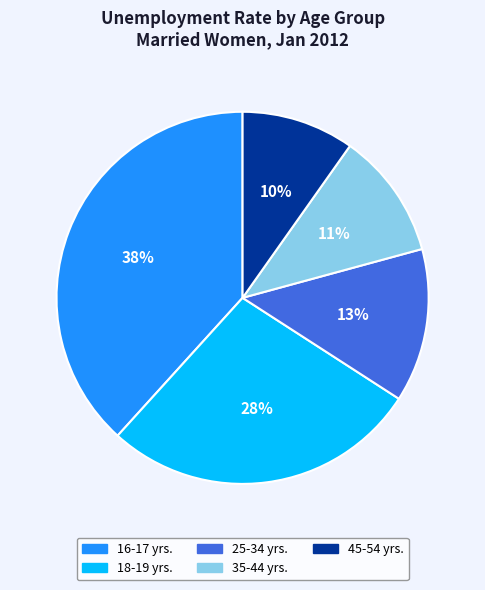

Combined, do 35-44 yrs. and 16-17 yrs. account for over 50%?

No